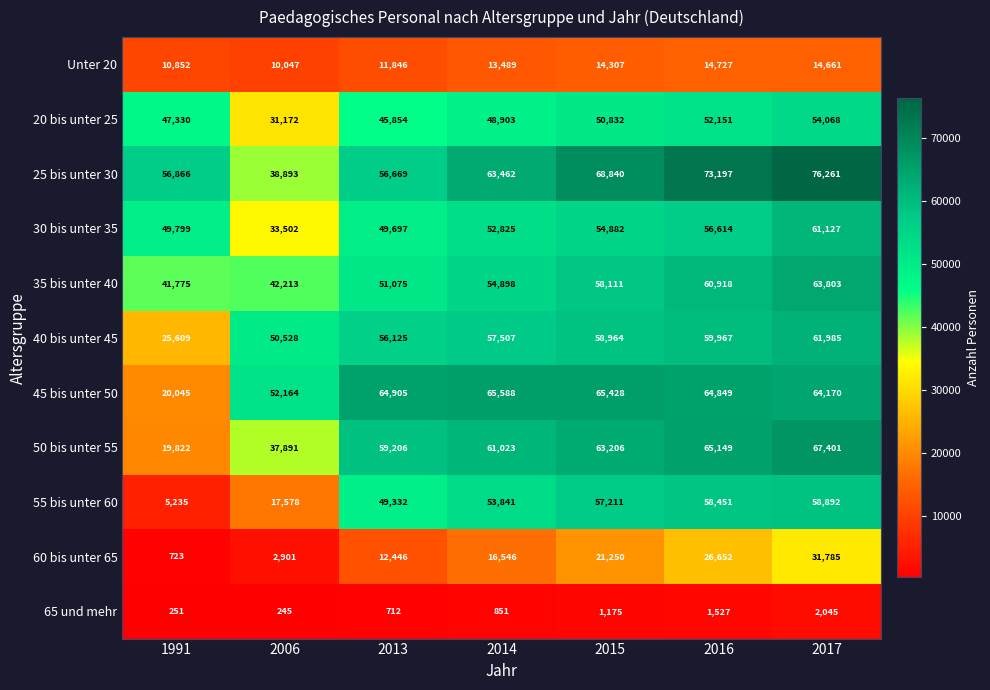

Which series has the largest total across all categories?

25 bis unter 30